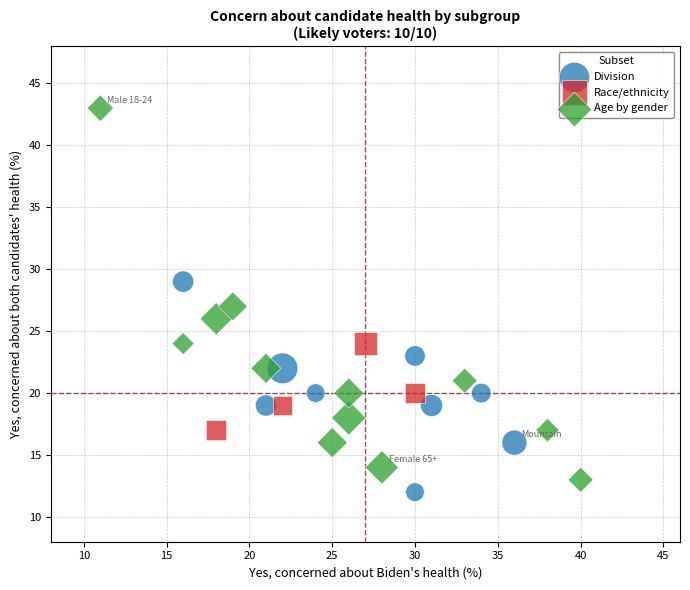

Which series contains the highest Y value?

Age by gender